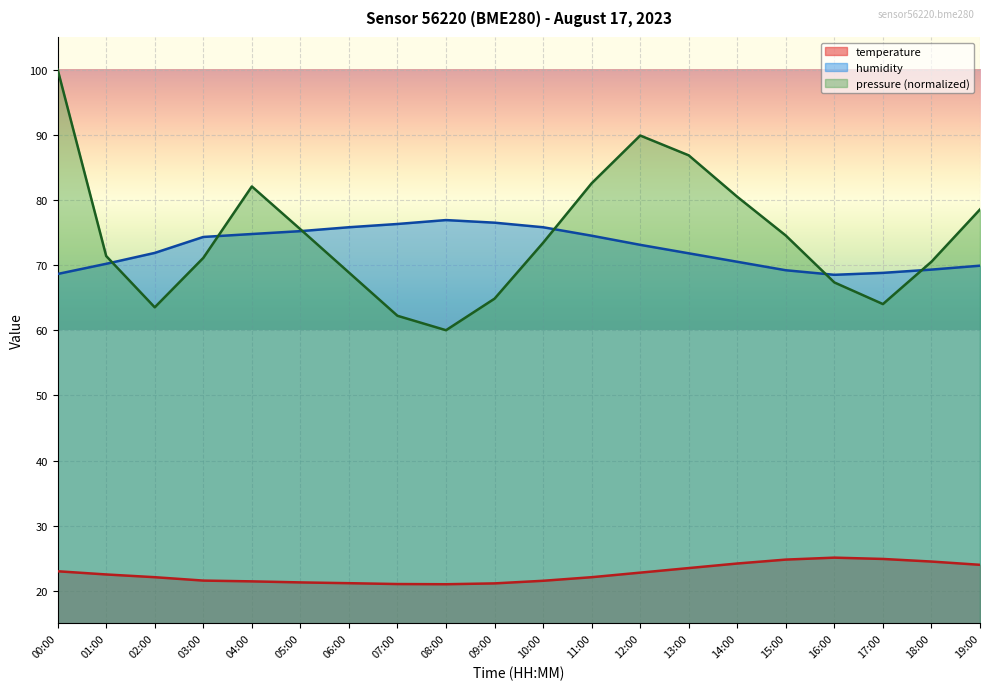

Which category has the lowest value across all series?

08:00